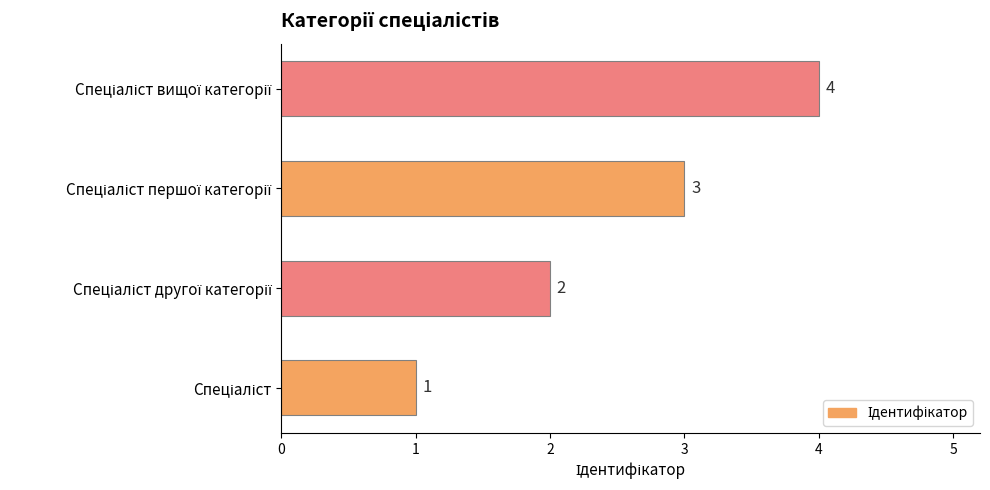

What is the greatest value displayed?

4